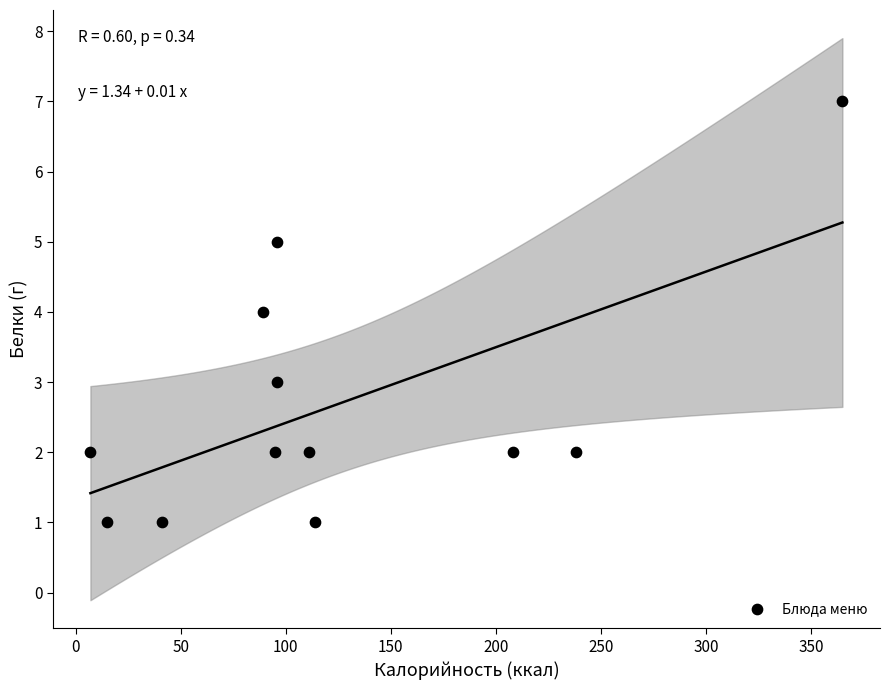

What is the range of Y values (max minus min)?

6